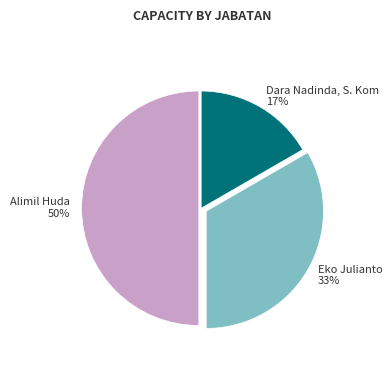

To the nearest percent, what portion does Eko Julianto represent?

33%